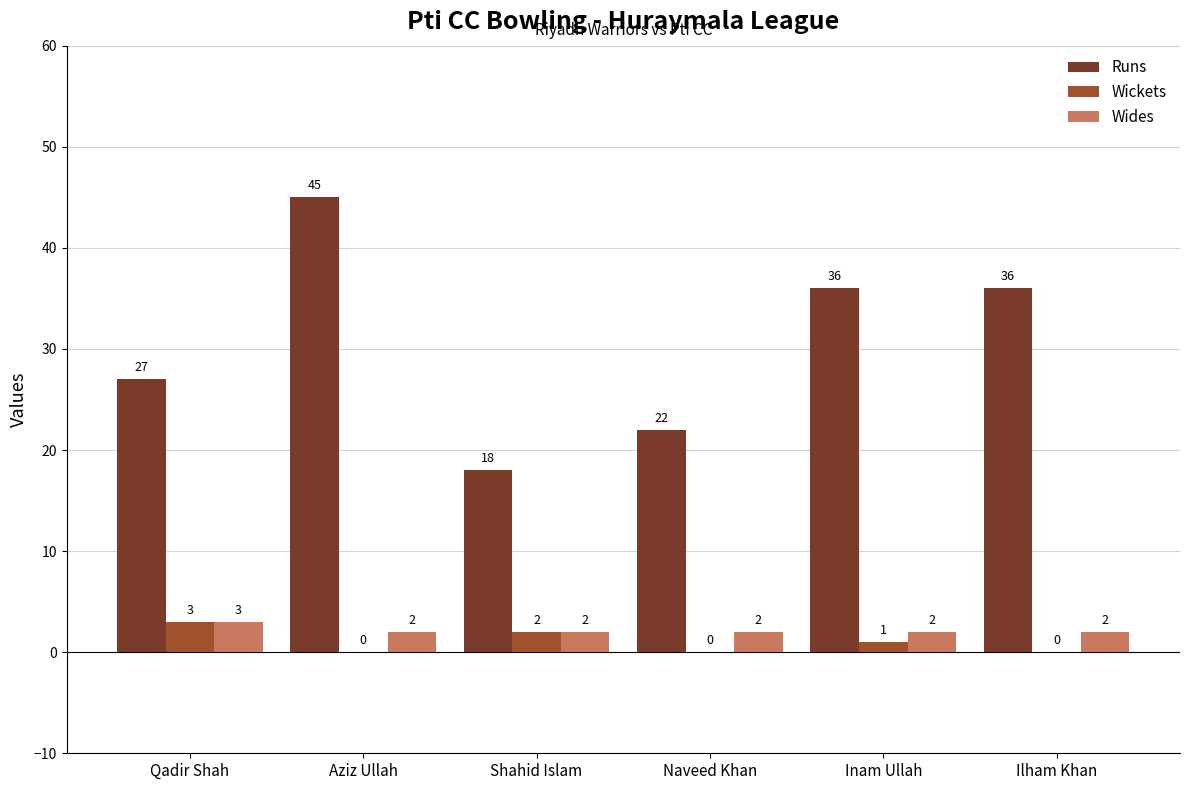

Reading left to right, extract all data points from this chart.

Runs: 27	45	18	22	36	36
Wickets: 3	0	2	0	1	0
Wides: 3	2	2	2	2	2